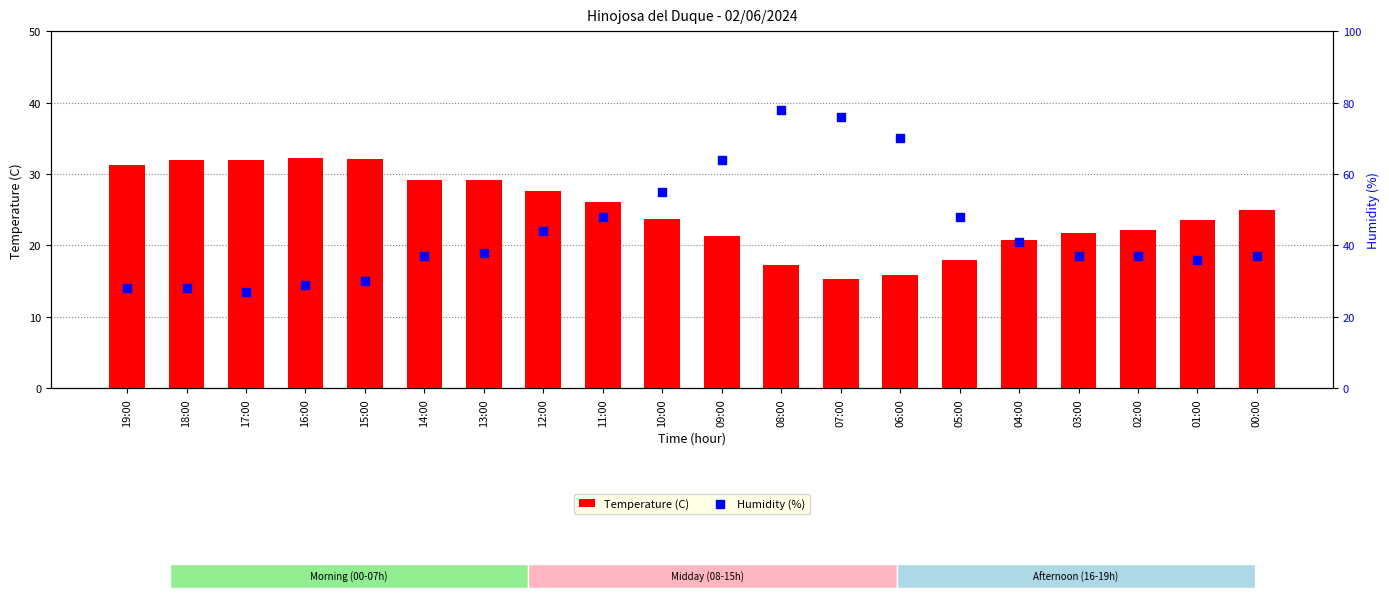

Which series has the largest Y range (max minus min)?

Humidity (%)